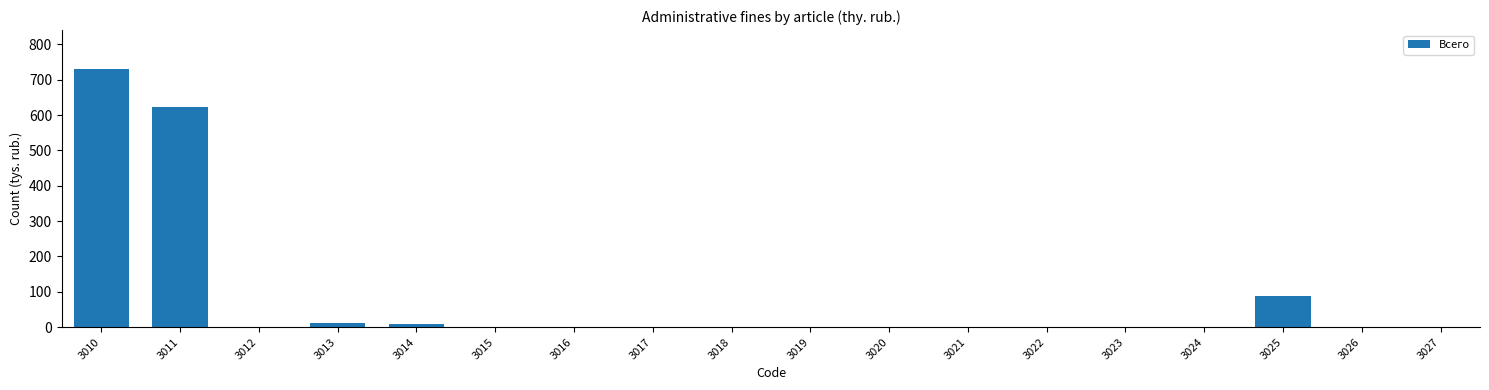

Reading left to right, extract all data points from this chart.

3010=730.7	3011=622.2	3012=0.0	3013=13.0	3014=7.5	3015=0.0	3016=0.0	3017=0.0	3018=0.0	3019=0.0	3020=0.0	3021=0.0	3022=0.0	3023=0.0	3024=0.0	3025=88.0	3026=0.0	3027=0.0